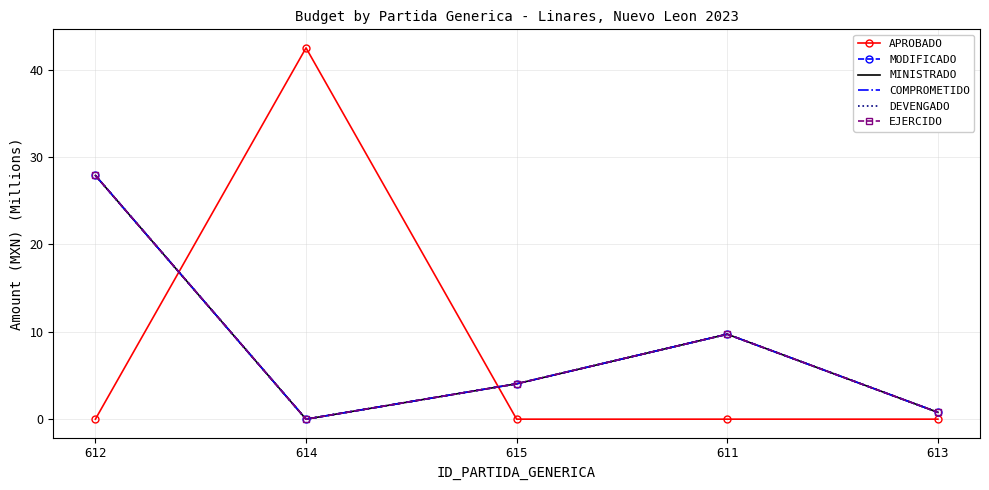

Does the chart have visible grid lines?

Yes